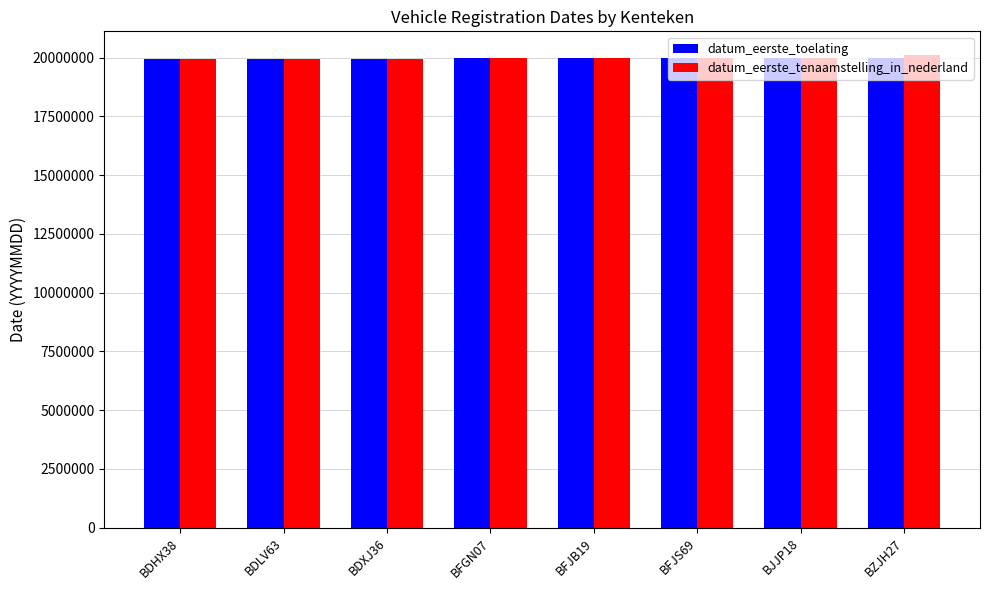

What are all the series names shown in the legend?

datum_eerste_toelating, datum_eerste_tenaamstelling_in_nederland